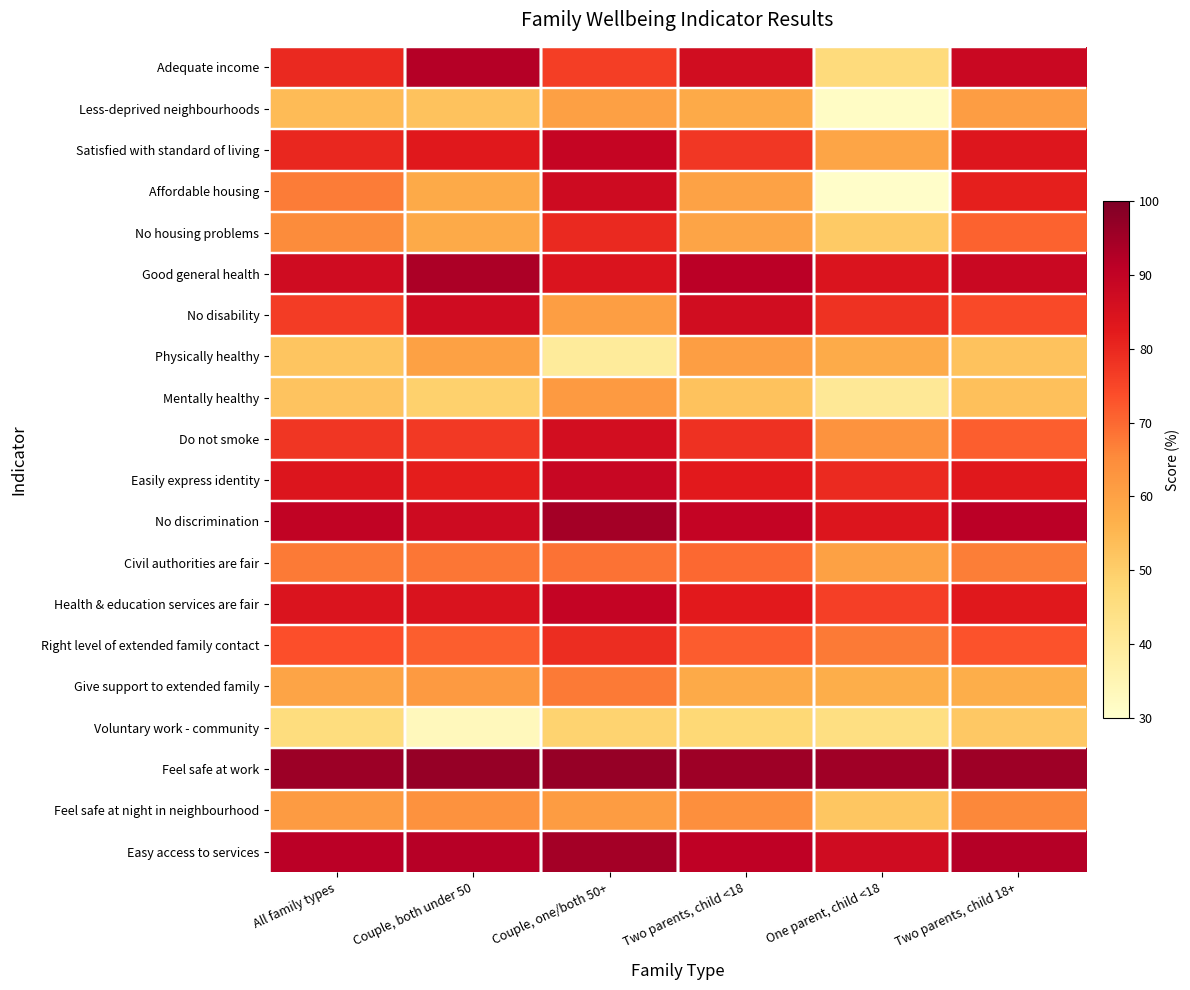

What is the maximum value shown in the chart?

96.6